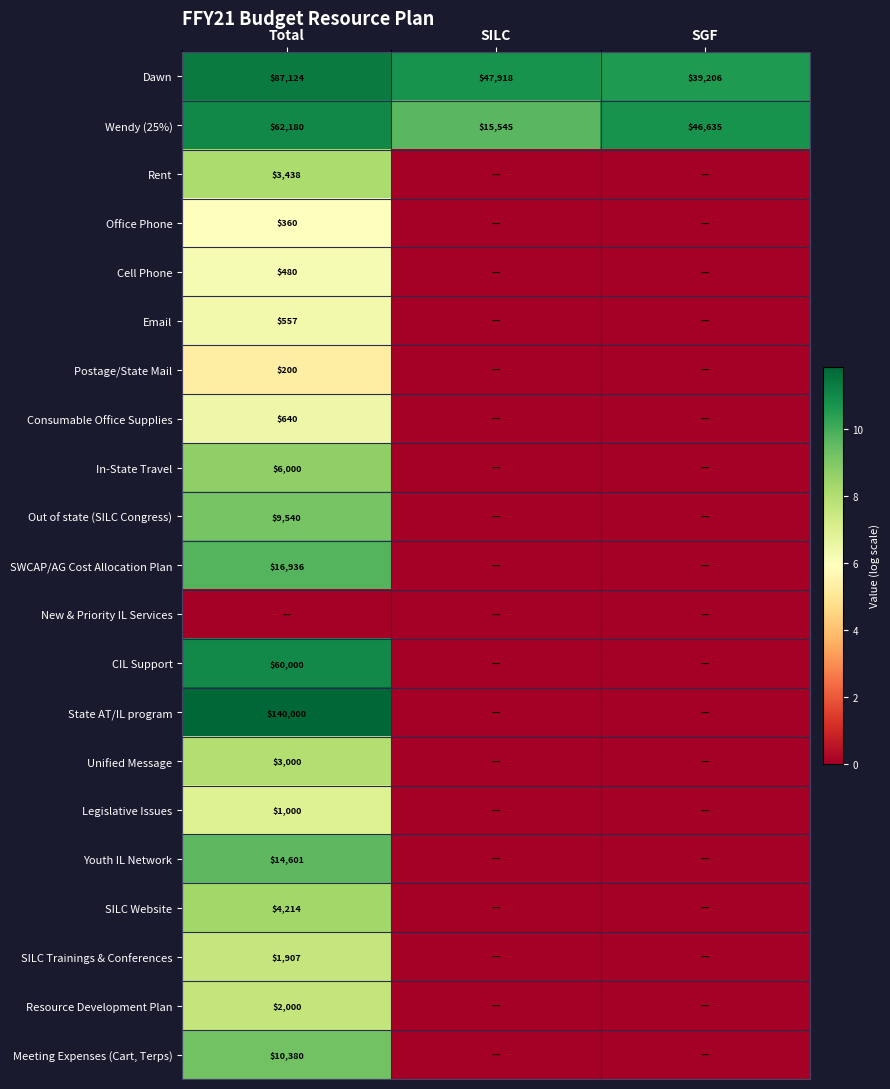

At which label is Dawn closest to 10?

SGF